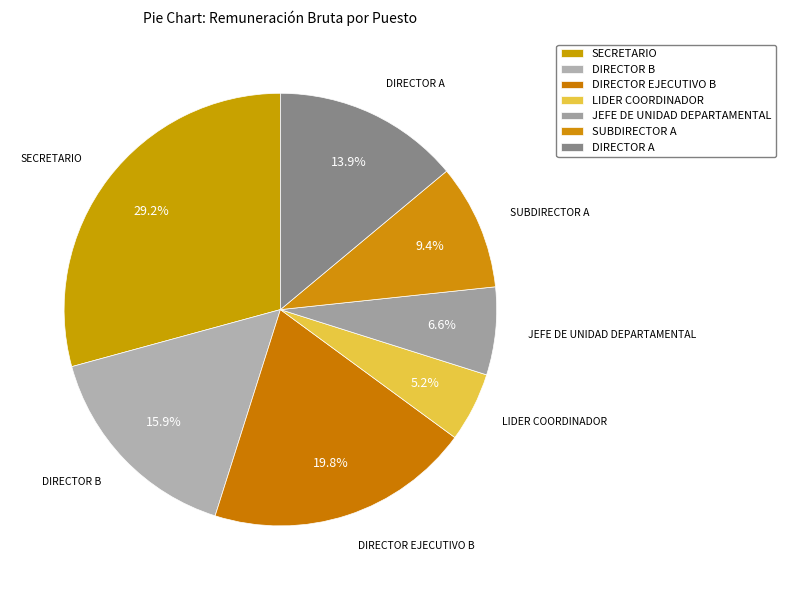

How much of the chart is everything except DIRECTOR A?

86.1%